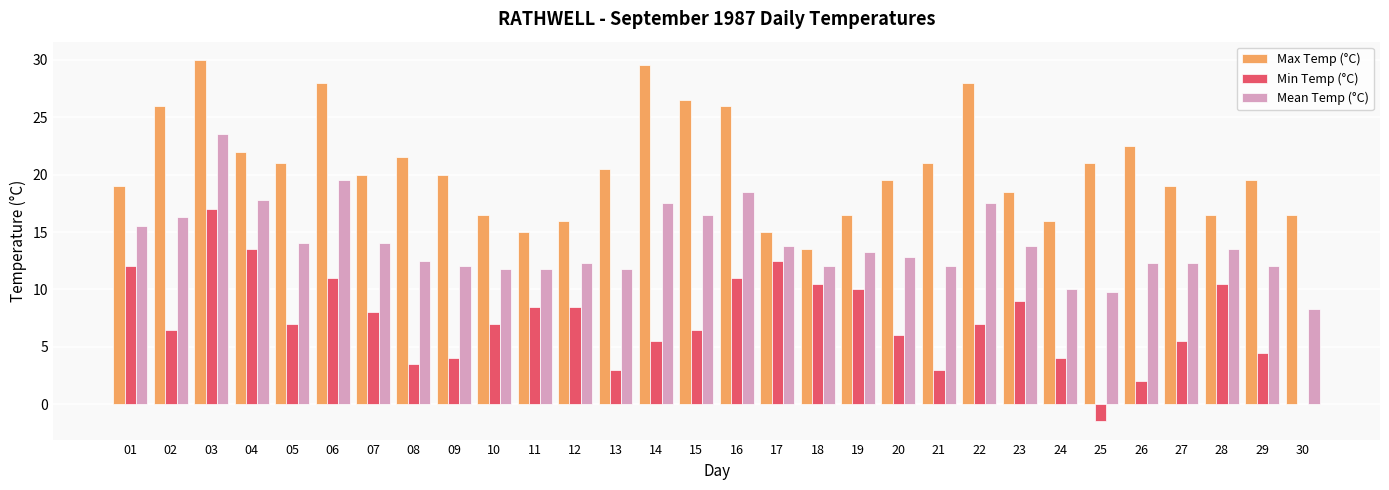

Is the value of Min Temp (°C) at 26 greater than the value of Max Temp (°C) at 25?

No